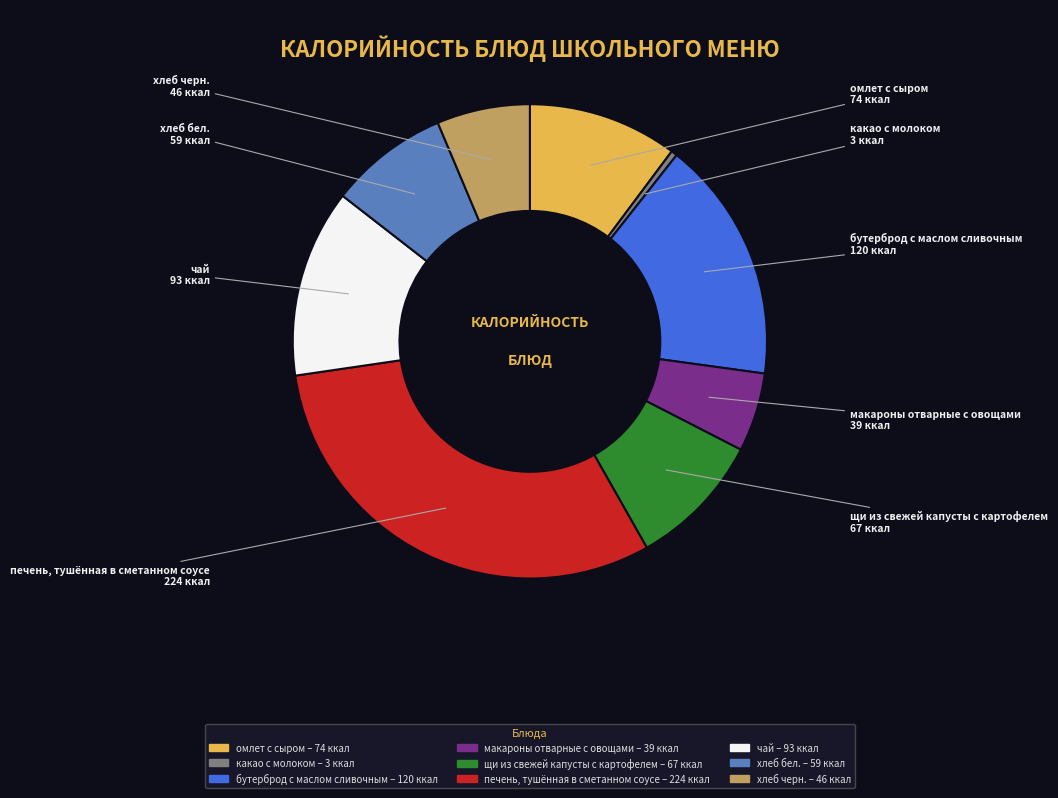

Combined, do какао с молоком and чай account for over 50%?

No